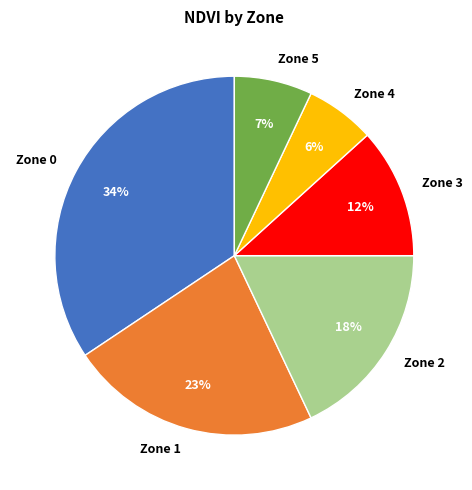

What percentage is the Zone 1 slice, to the nearest percent?

23%